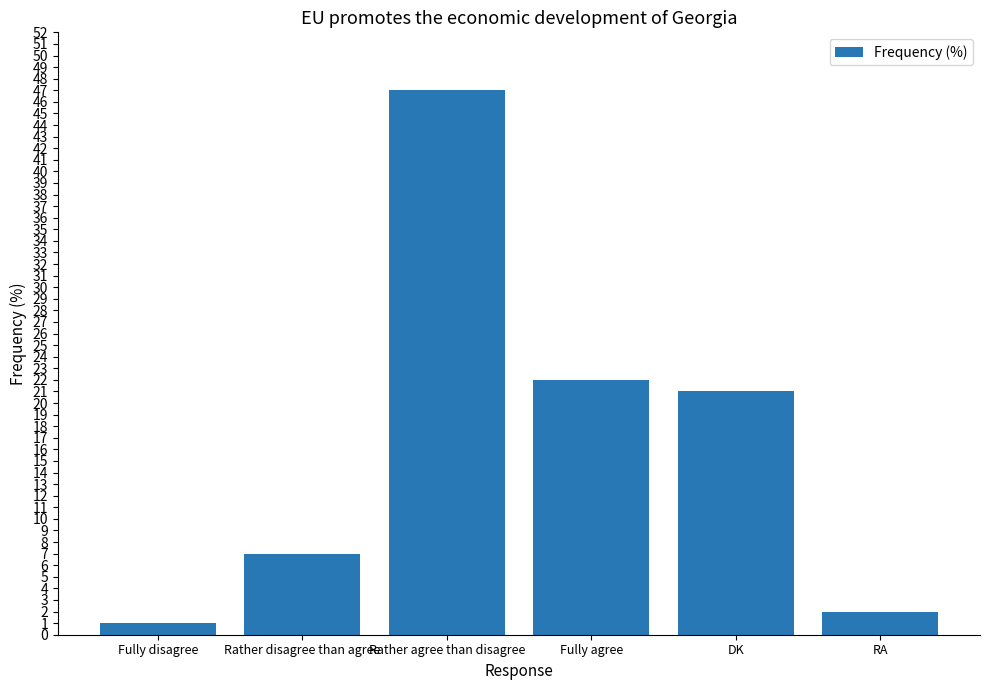

Which label corresponds to the largest value in the chart?

Rather agree than disagree